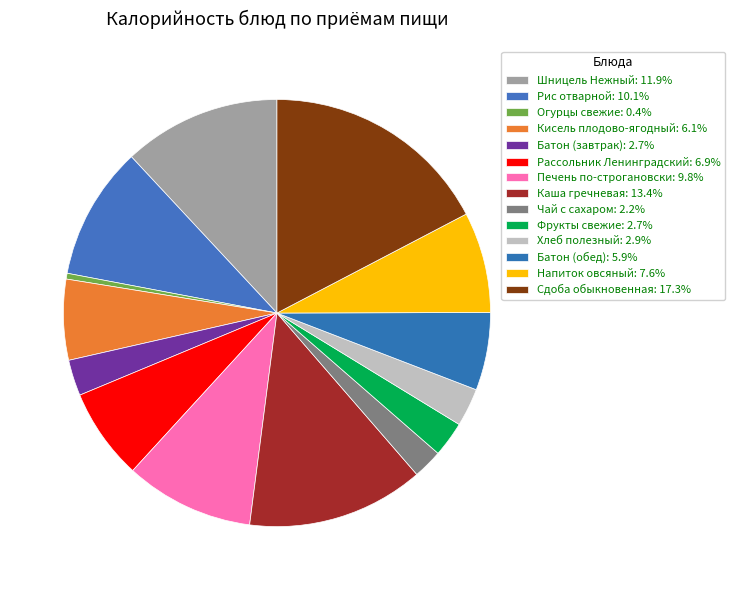

Rank the categories by value from lowest to highest.

Огурцы свежие, Чай с сахаром, Фрукты свежие, Батон (завтрак), Хлеб полезный, Батон (обед), Кисель плодово-ягодный, Рассольник Ленинградский, Напиток овсяный, Печень по-строгановски, Рис отварной, Шницель Нежный, Каша гречневая, Сдоба обыкновенная